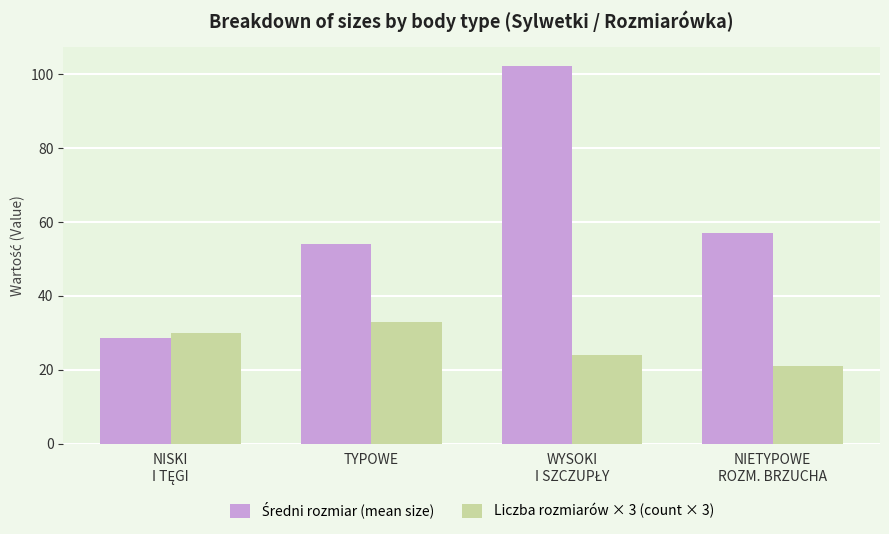

Which category has the lowest value across all series?

NIETYPOWE
ROZM. BRZUCHA